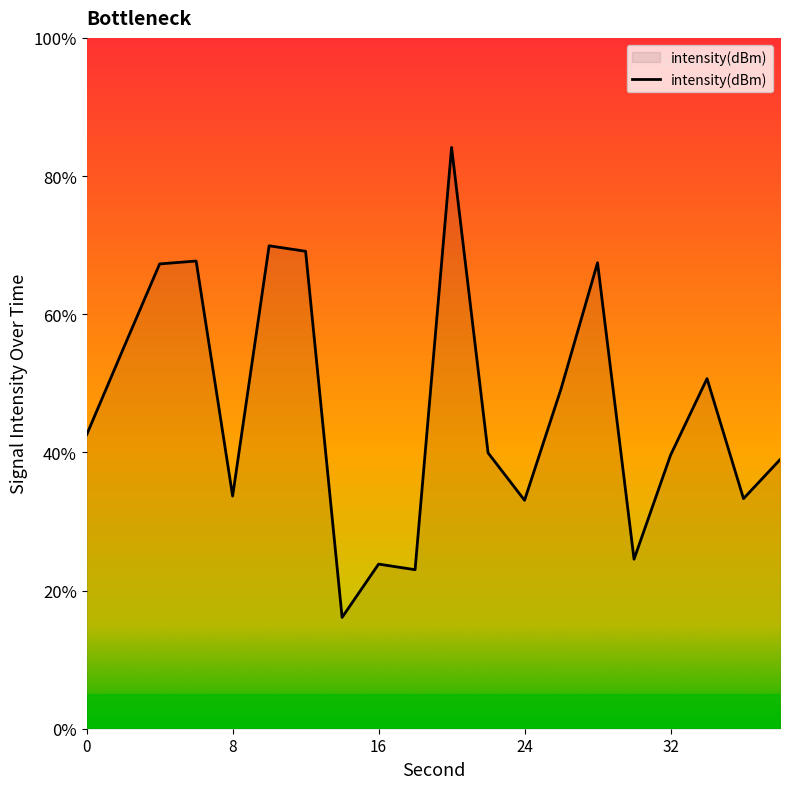

Does the chart display data point markers on the line(s)?

No